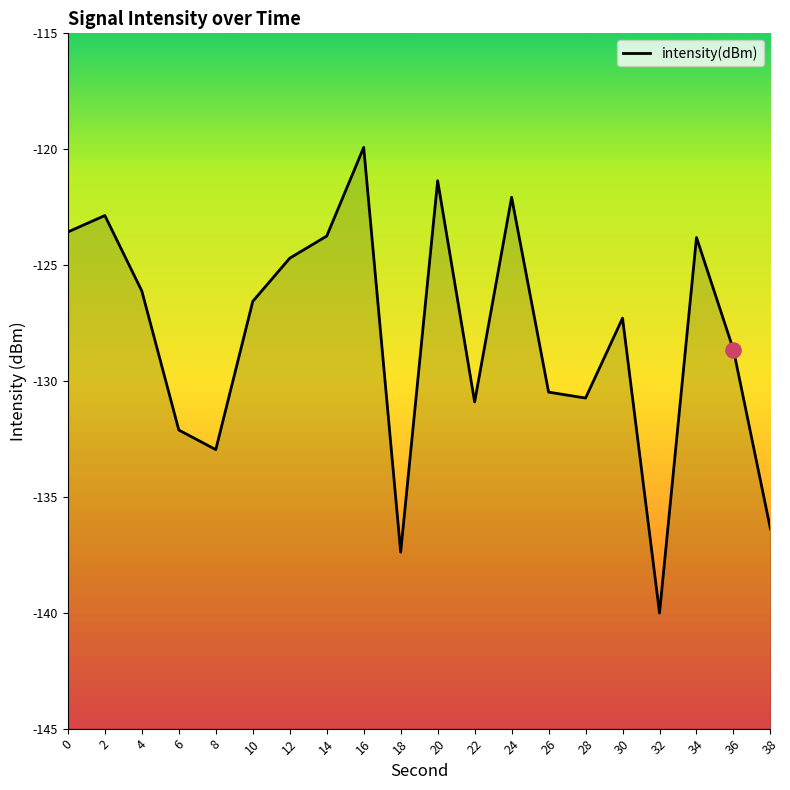

What is the change in value from 0 to 8?

-9.4